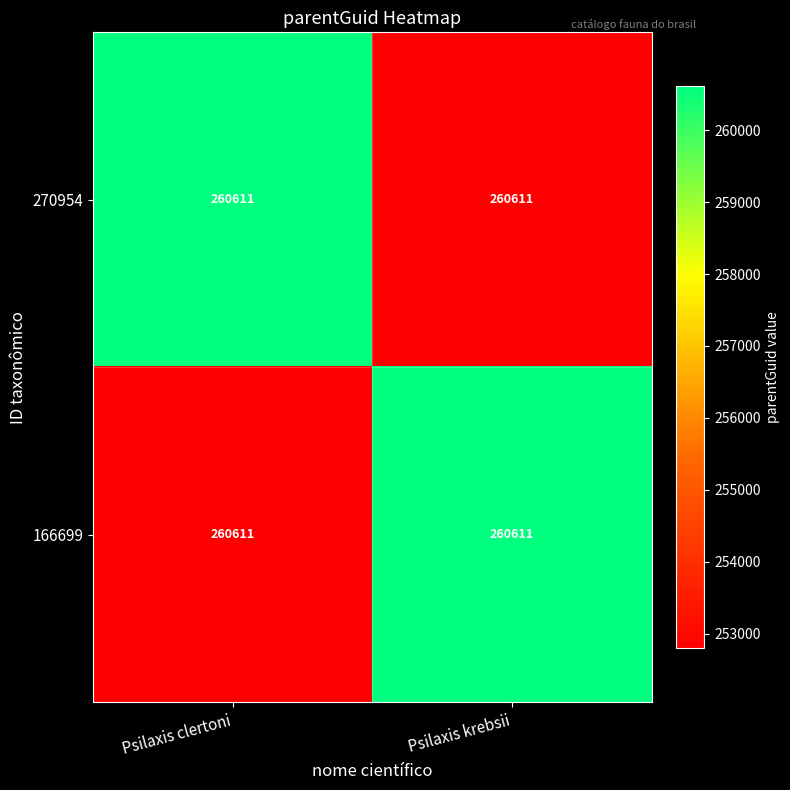

Rank the categories by 166699 value from lowest to highest.

Psilaxis clertoni, Psilaxis krebsii